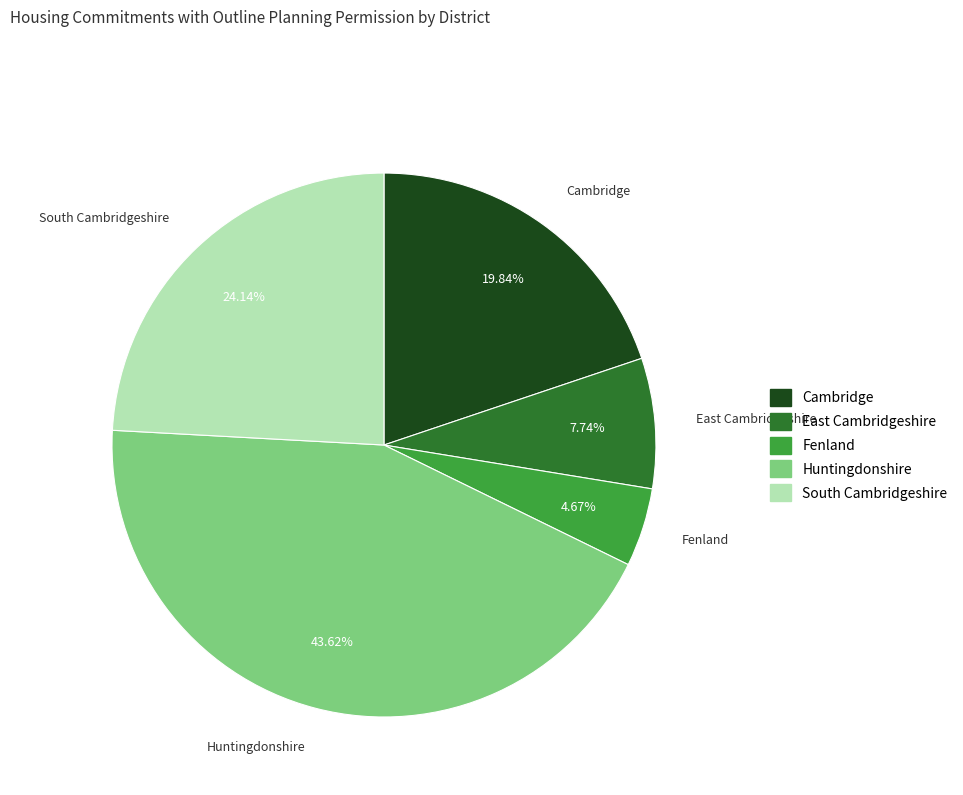

To the nearest percent, what is the difference between the East Cambridgeshire and Cambridge slice percentages?

12%